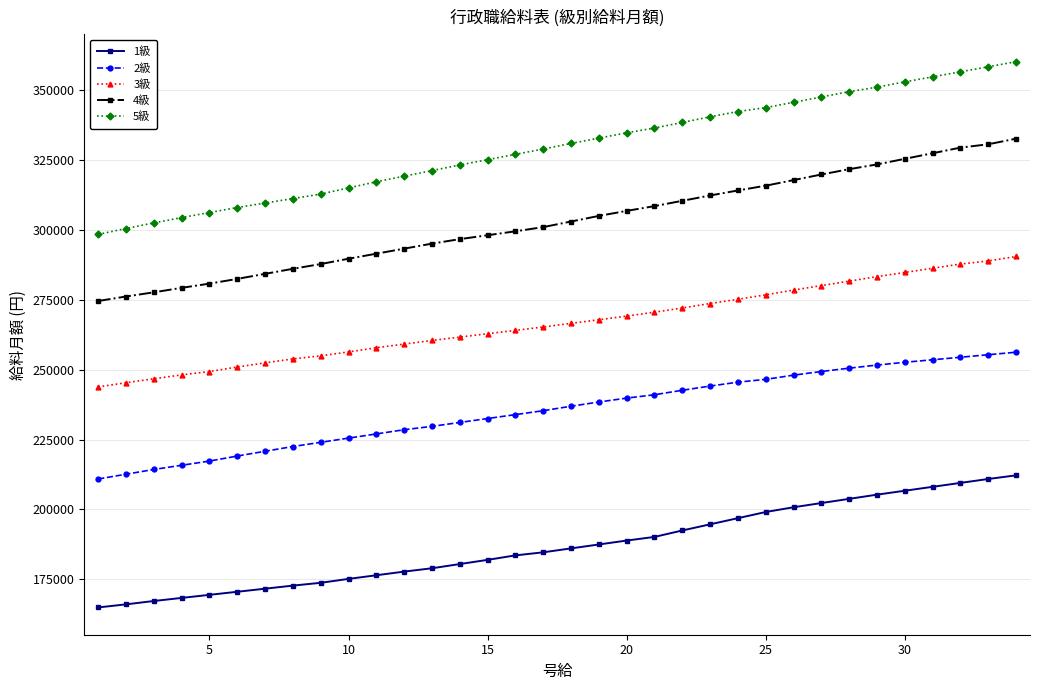

List the series in order of their overall mean, lowest first.

1級, 2級, 3級, 4級, 5級